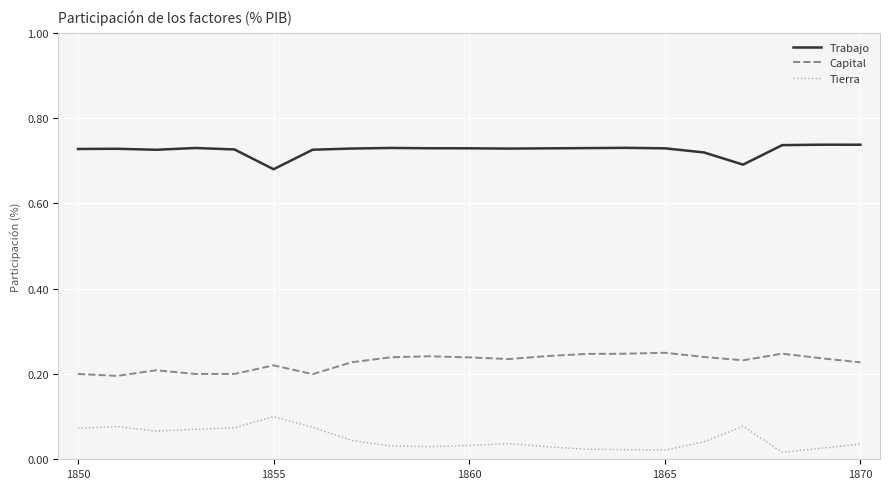

Which series has the largest total across all categories?

Trabajo